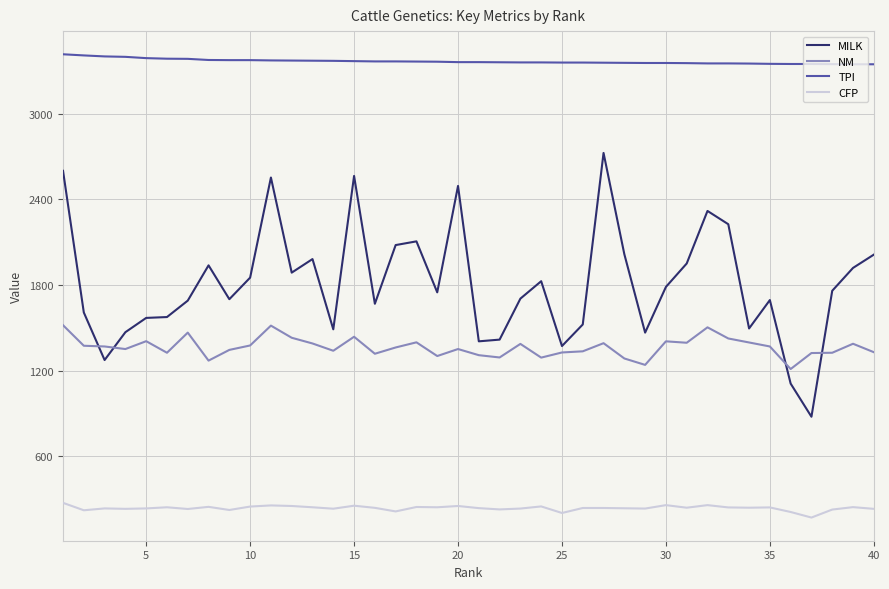

True or false: NM and CFP cross at least once.

False